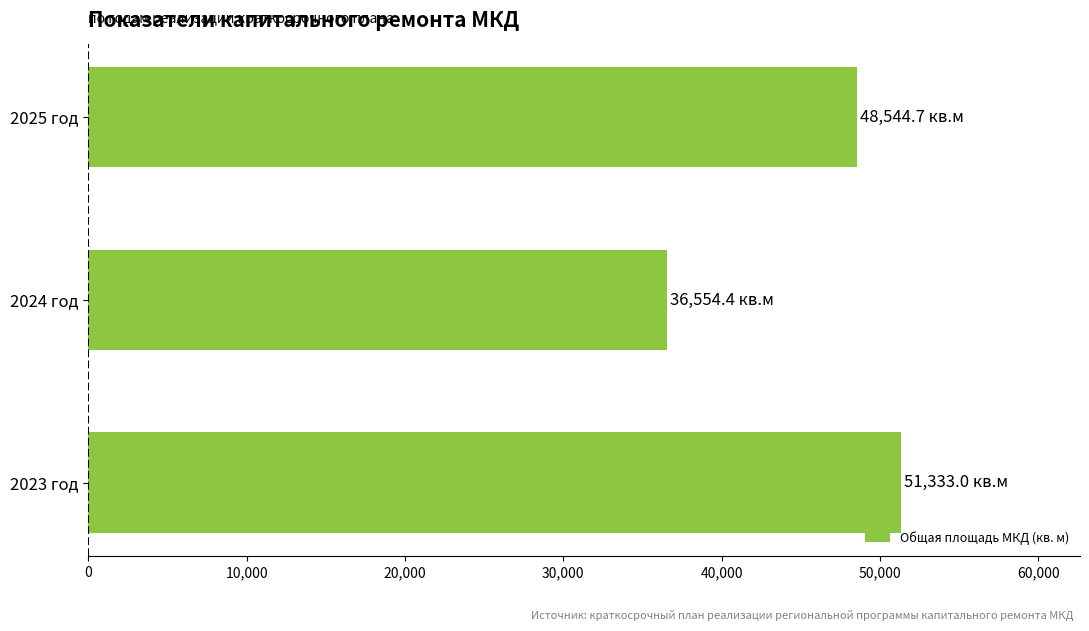

Where is the data nearest to the value 43943?

2025 год